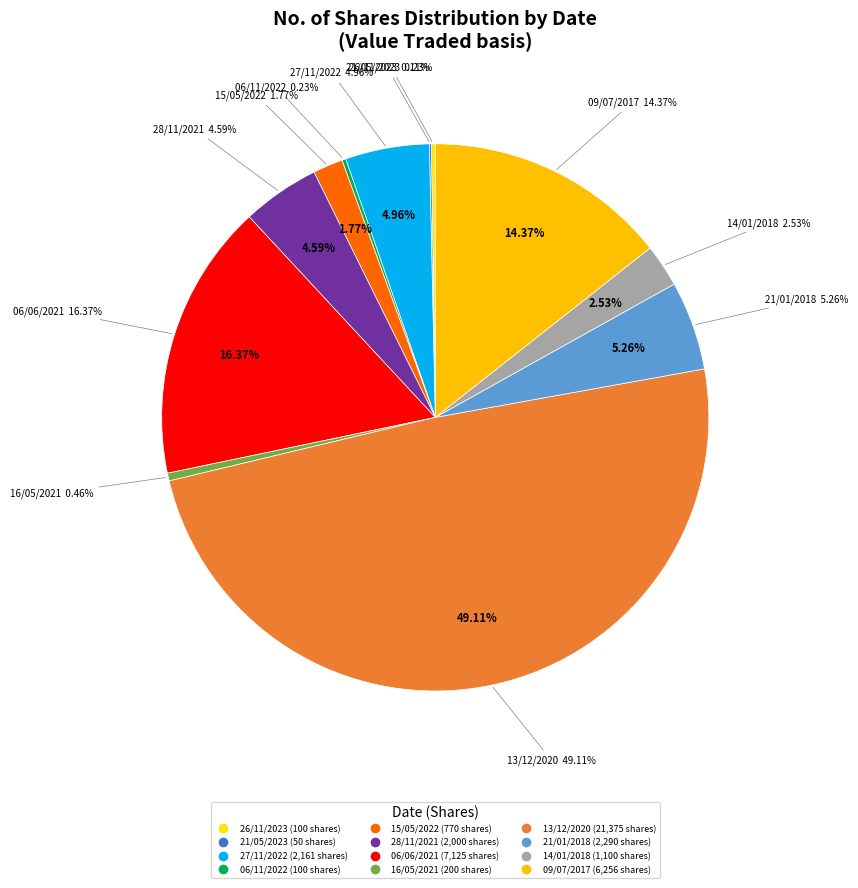

True or false: 28/11/2021 accounts for 16% of the total.

False